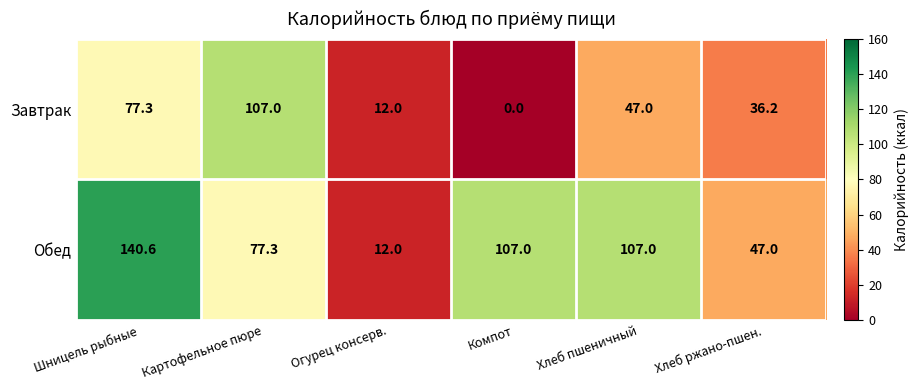

At which category does the chart reach its minimum across all series?

Компот